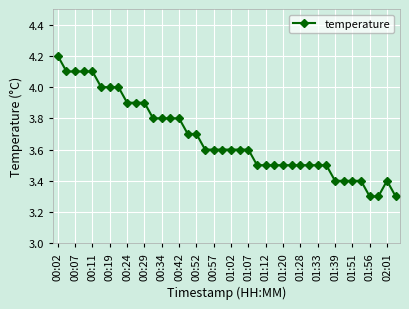

How many values are between 3 and 4?

35